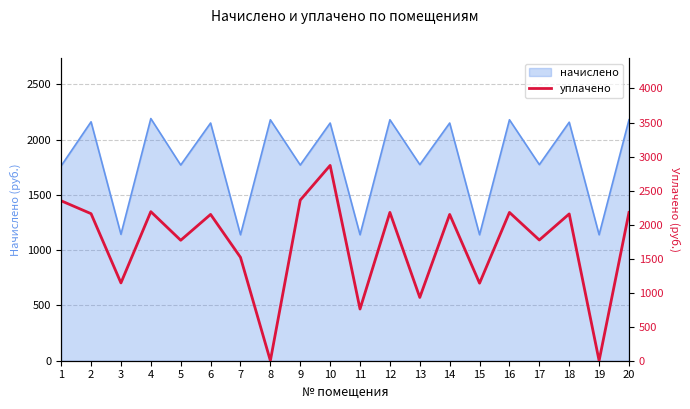

What is the maximum value for начислено?

2190.1